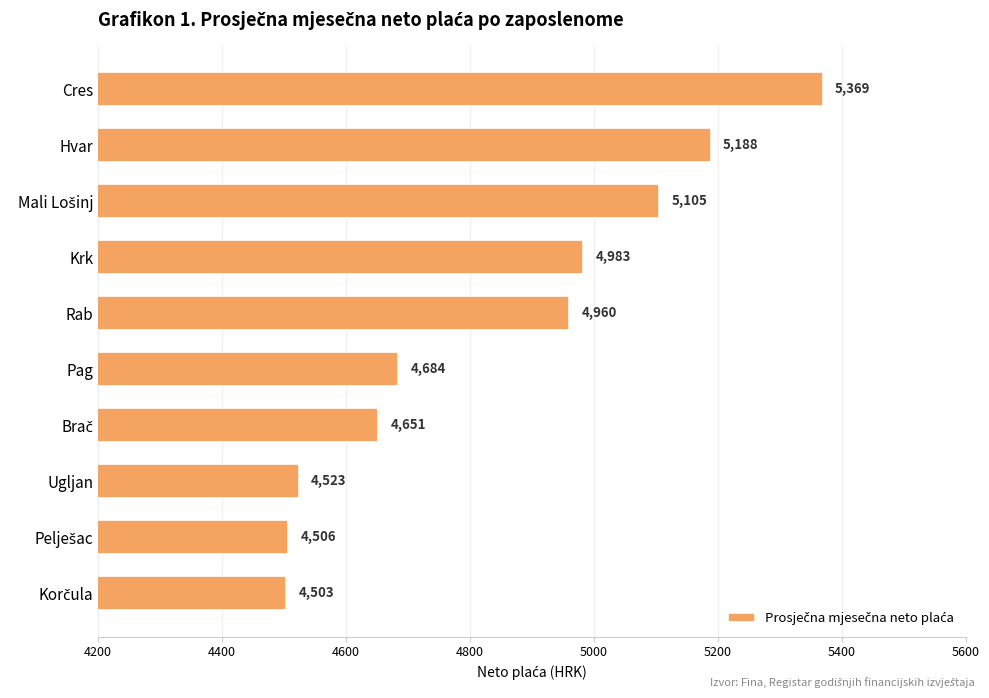

At which label is the value closest to 4936?

Rab